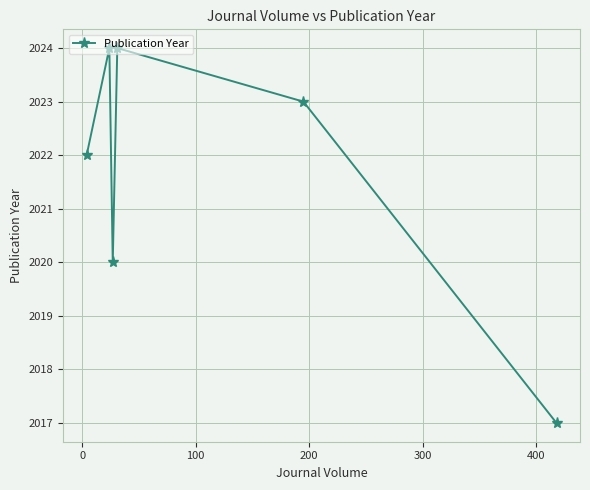

What is the difference between the maximum and minimum values?

7